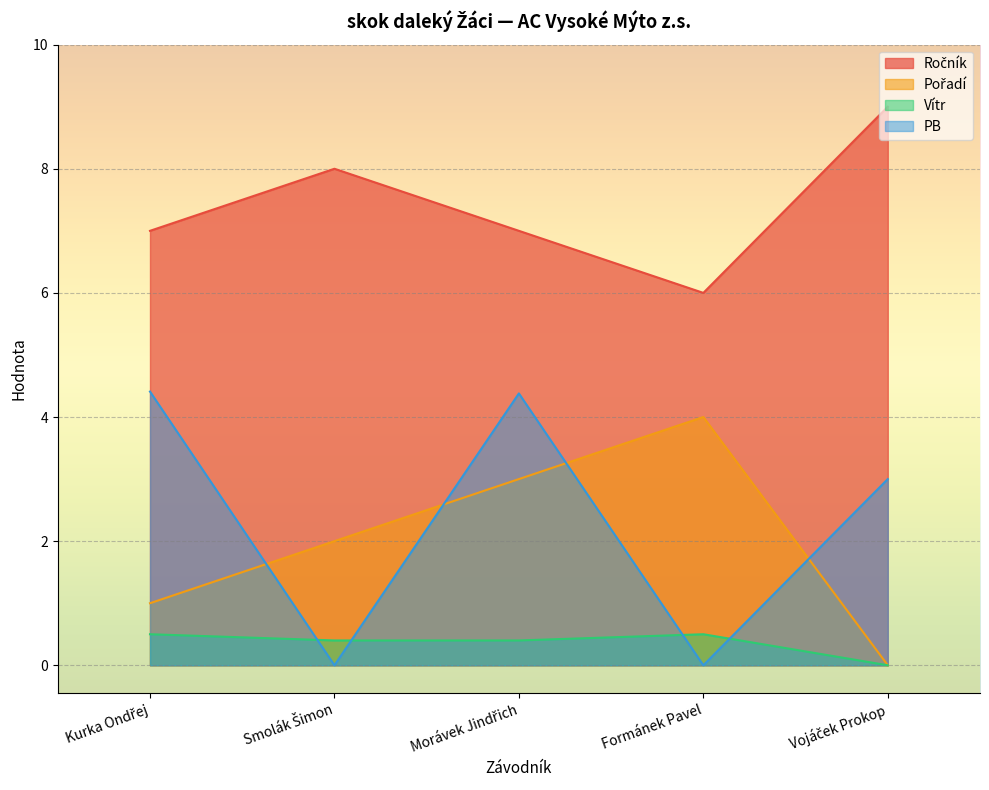

How many categories are shown in the chart?

5